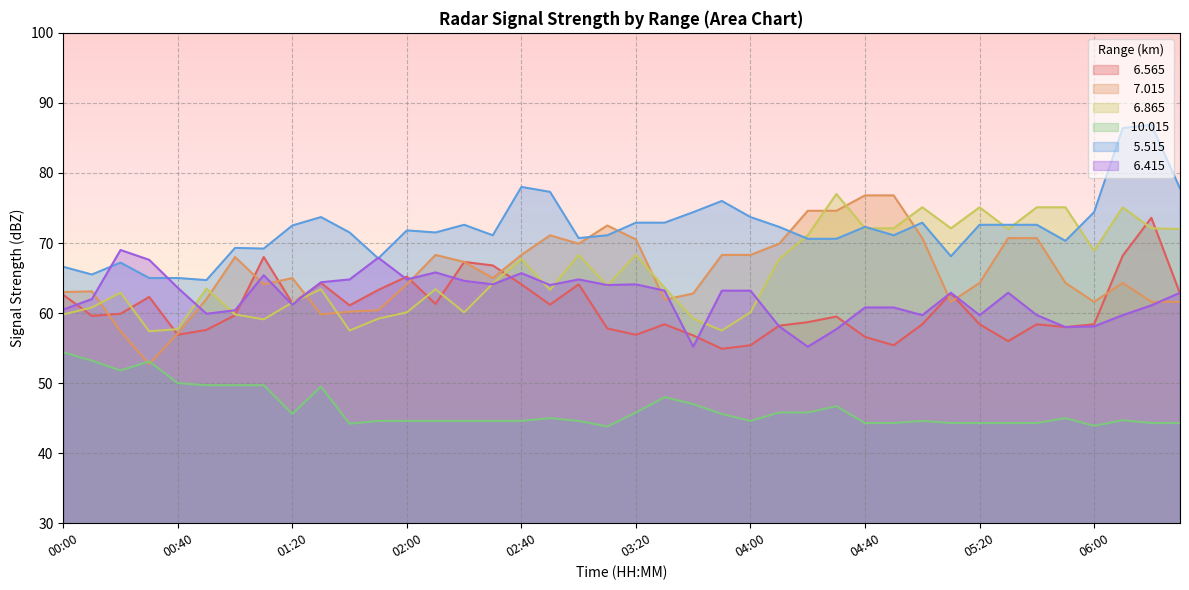

Is it true that  10.015 equals 76.3 at 05:50?

False